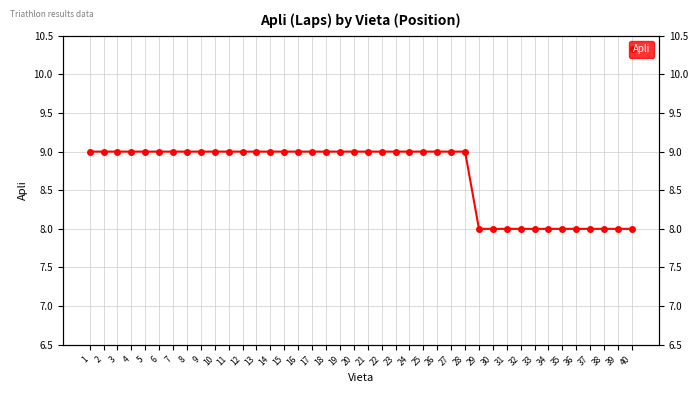

Which label corresponds to the largest value in the chart?

1